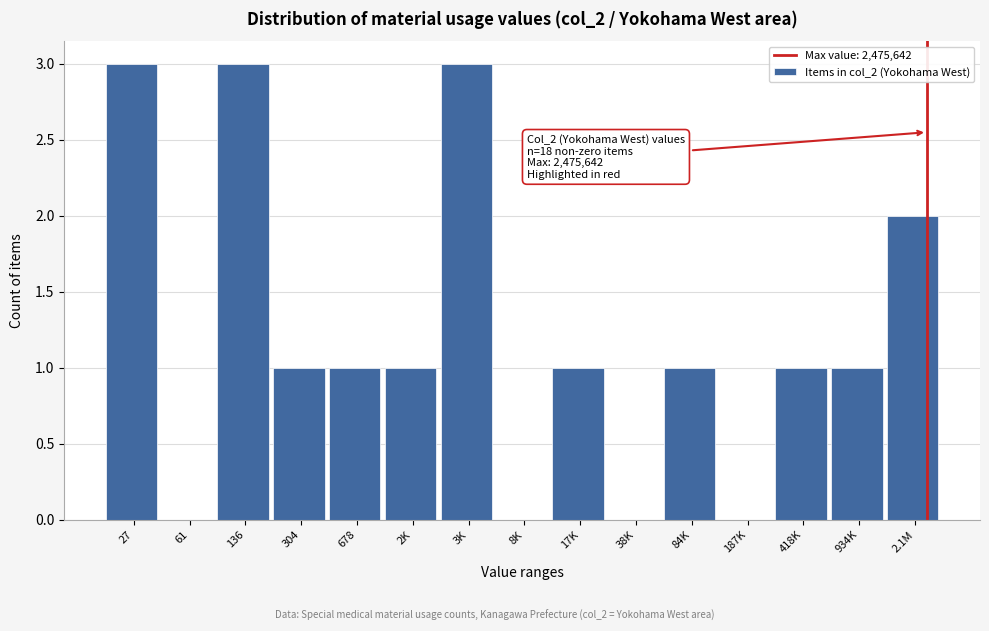

Reading left to right, transcribe all the data shown in this chart.

27=3	61=0	136=3	304=1	678=1	2K=1	3K=3	8K=0	17K=1	38K=0	84K=1	187K=0	418K=1	934K=1	2.1M=2